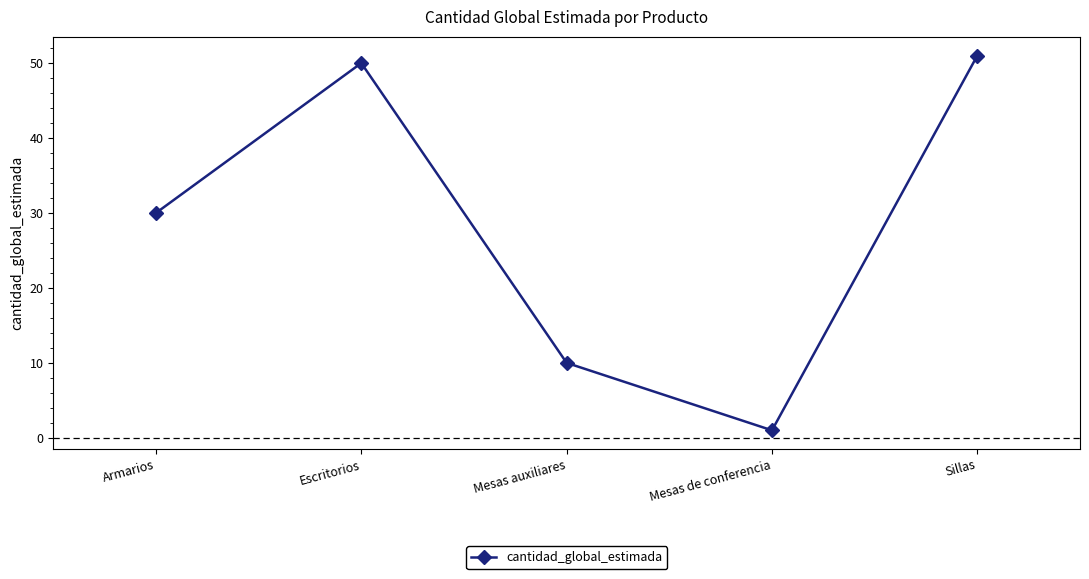

Reading right to left, list all the values displayed in this chart.

51	1	10	50	30